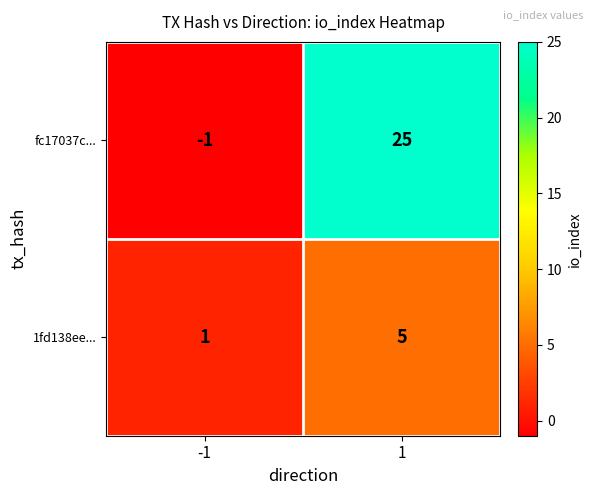

True or false: fc17037c... has a value of 0 at -1.

False